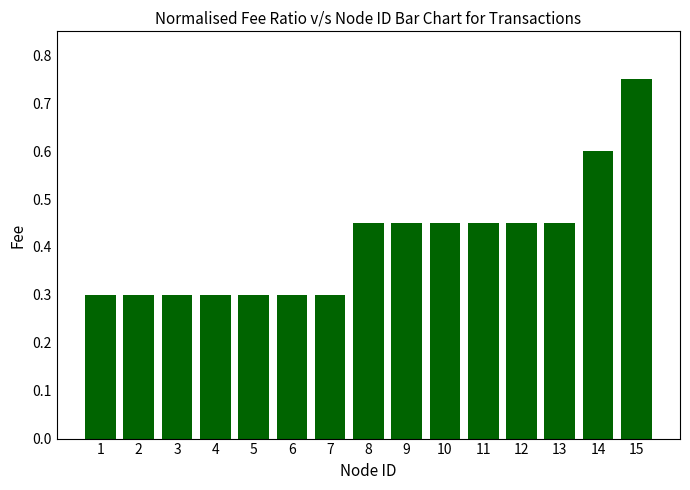

Which label corresponds to the largest value in the chart?

15